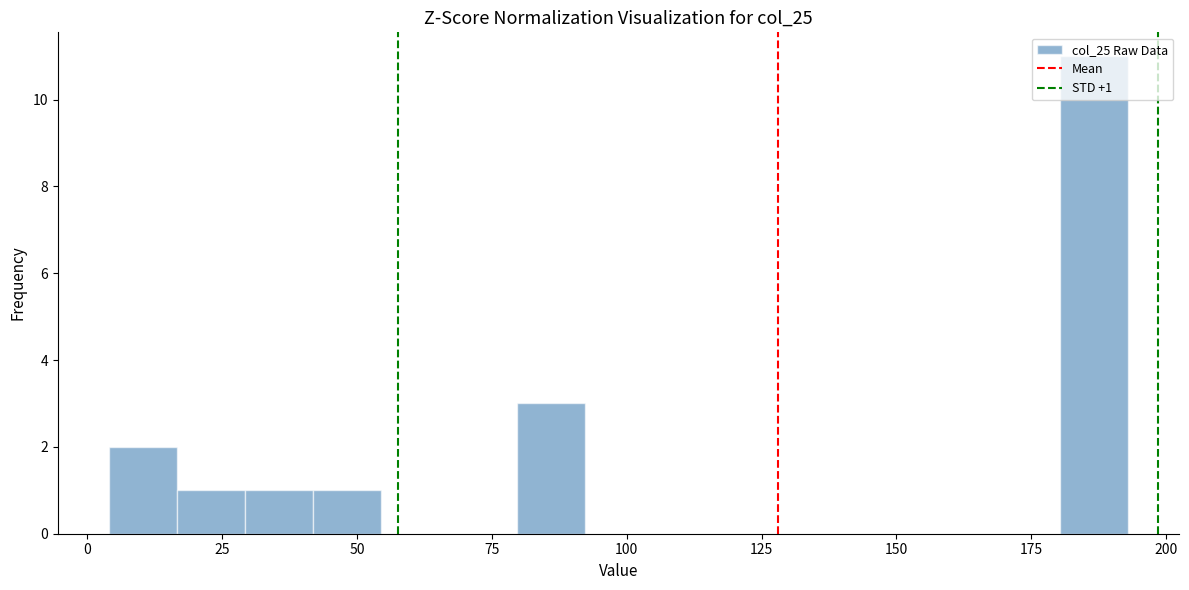

Read against the x-axis, roughly where is the centre of the tallest bar?

185